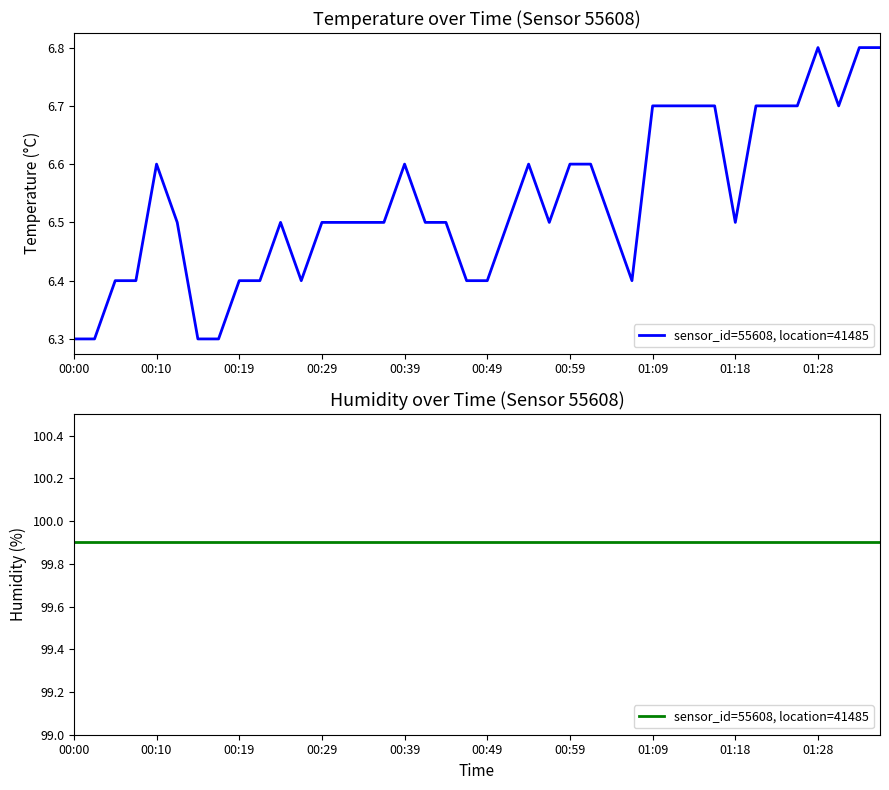

What position from the right is 00:54?

18